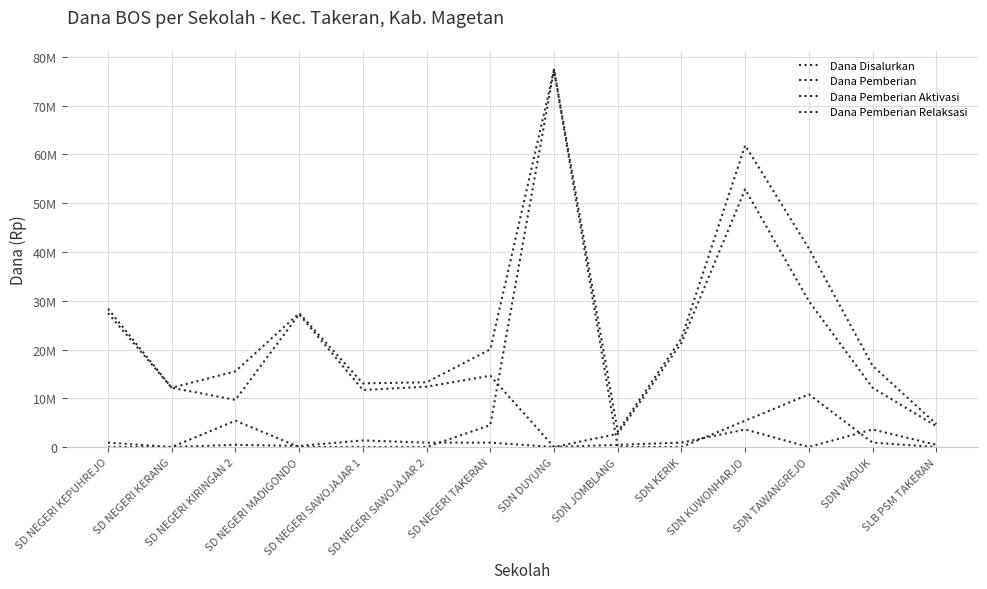

Does the chart display data point markers on the line(s)?

No